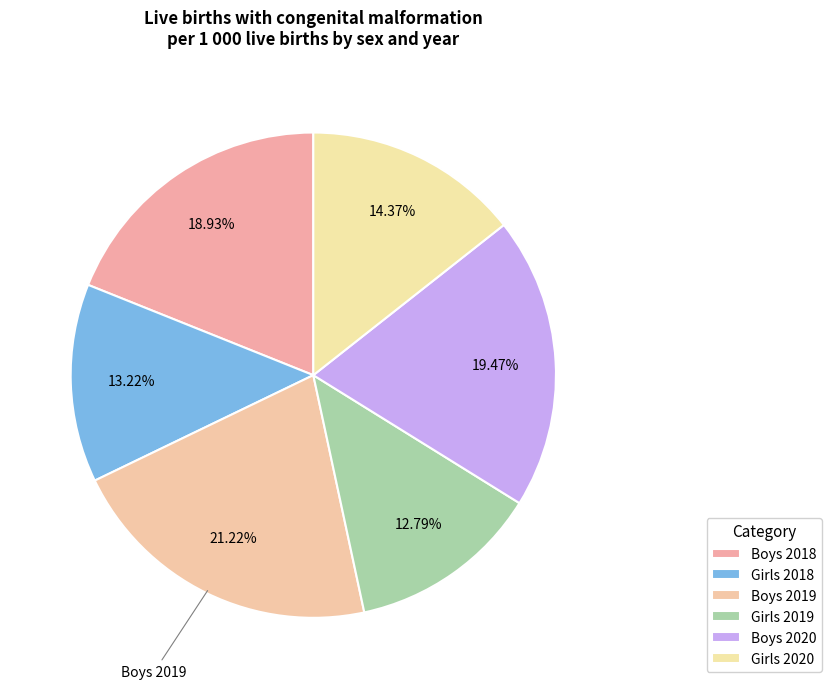

What percentage is the Boys 2018 slice, to the nearest percent?

19%